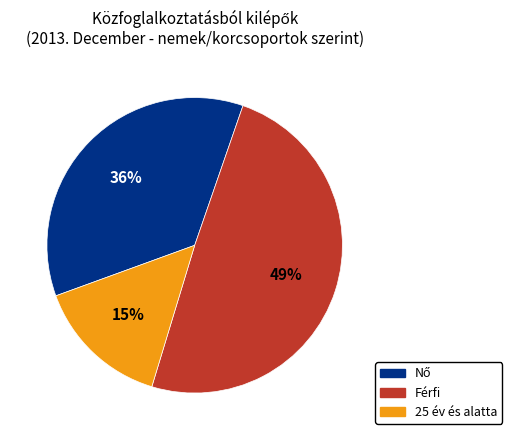

Does any single category account for the majority?

No